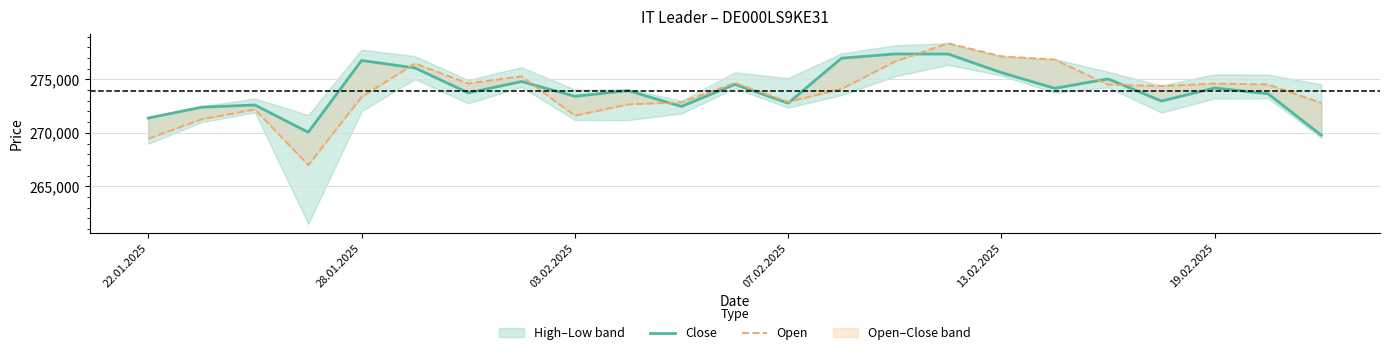

How many data points in Close are above 273946?

11